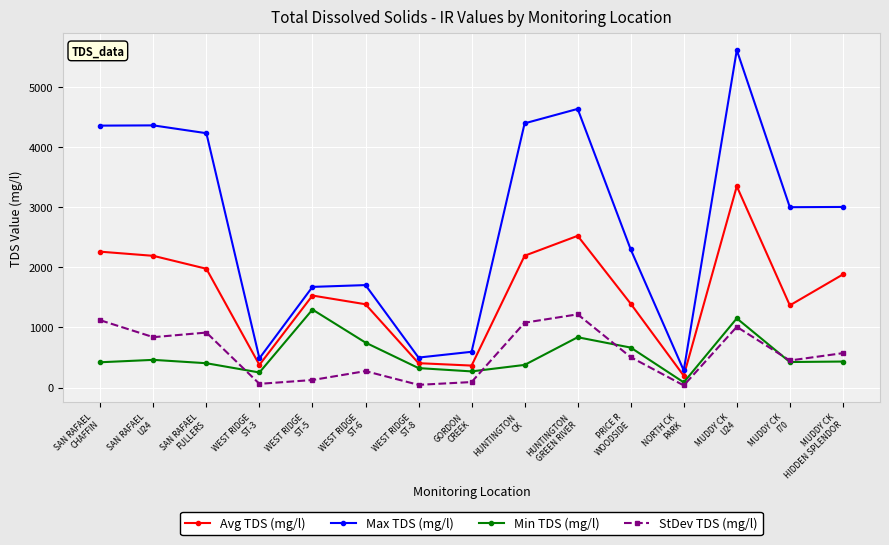

Is it true that Min TDS (mg/l) equals 1298.0 at WEST RIDGE
ST-5?

True